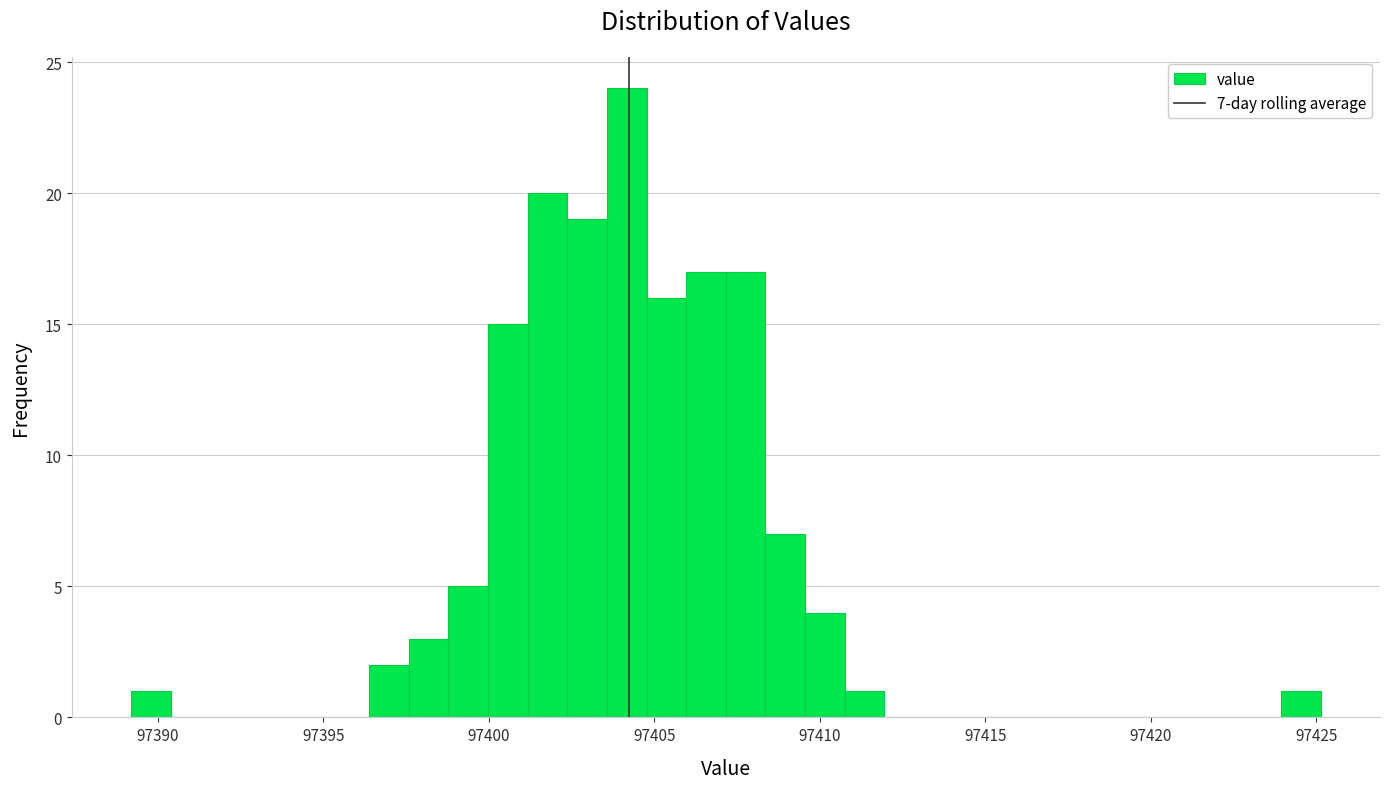

Around what value on the x-axis is the tallest bar? Give the approximate position of its centre, as read against the axis.

97404.0